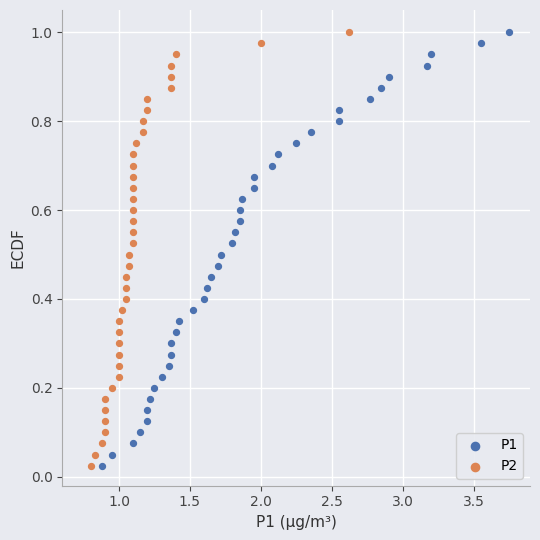

What are all the series names shown in the legend?

P1, P2